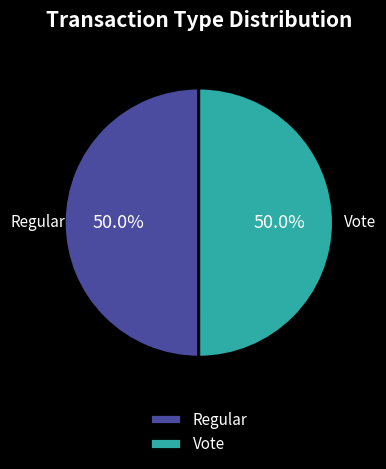

What portion of the pie excludes Regular?

50.0%